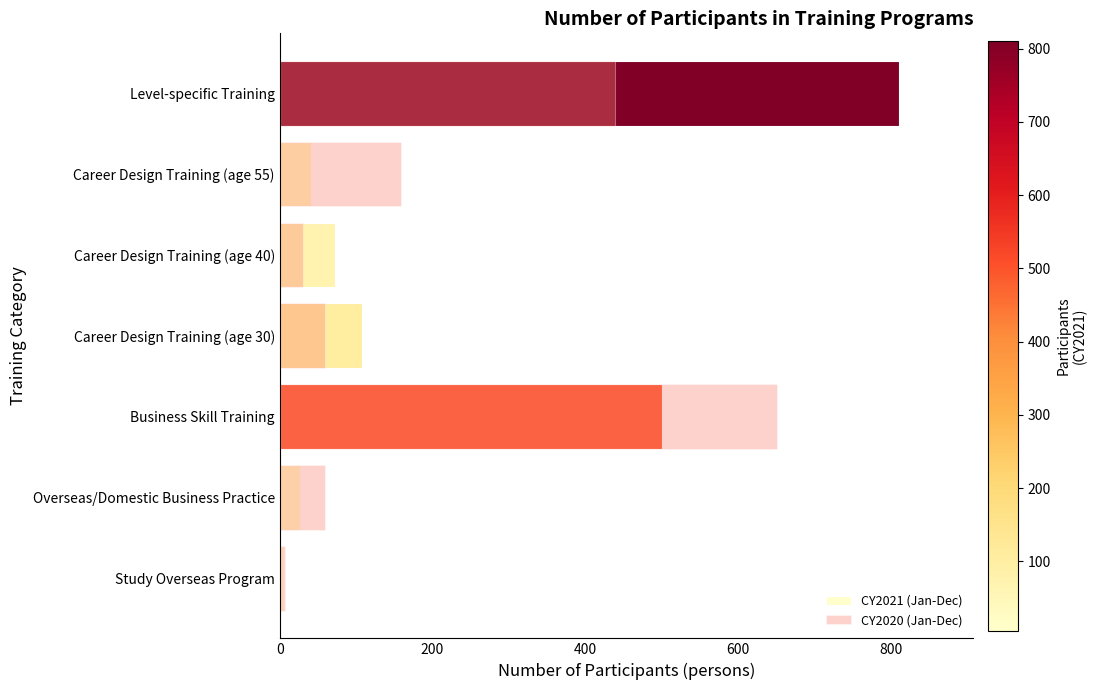

Which series changed the most between Business Skill Training and Career Design Training (age 55)?

CY2020 (Jan-Dec)